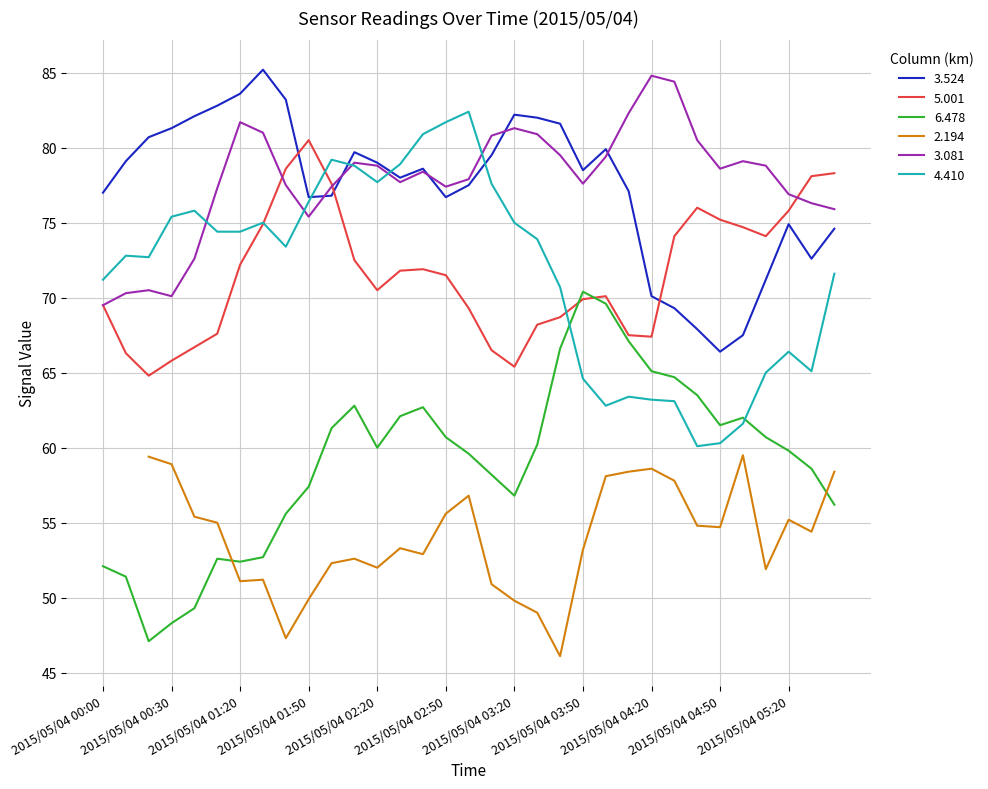

Rank the categories by 5.001 value from highest to lowest.

2015/05/04 01:50, 2015/05/04 01:40, 2015/05/04 05:40, 2015/05/04 05:30, 2015/05/04 02:00, 2015/05/04 04:40, 2015/05/04 05:20, 2015/05/04 04:50, 2015/05/04 01:30, 2015/05/04 05:00, 2015/05/04 04:30, 2015/05/04 05:10, 2015/05/04 02:10, 2015/05/04 01:20, 2015/05/04 02:40, 2015/05/04 02:30, 2015/05/04 02:50, 2015/05/04 02:20, 2015/05/04 04:00, 2015/05/04 03:50, 2015/05/04 00:00, 2015/05/04 03:00, 2015/05/04 03:40, 2015/05/04 03:30, 2015/05/04 00:50, 2015/05/04 04:10, 2015/05/04 04:20, 2015/05/04 00:40, 2015/05/04 03:10, 2015/05/04 00:10, 2015/05/04 00:30, 2015/05/04 03:20, 2015/05/04 00:20